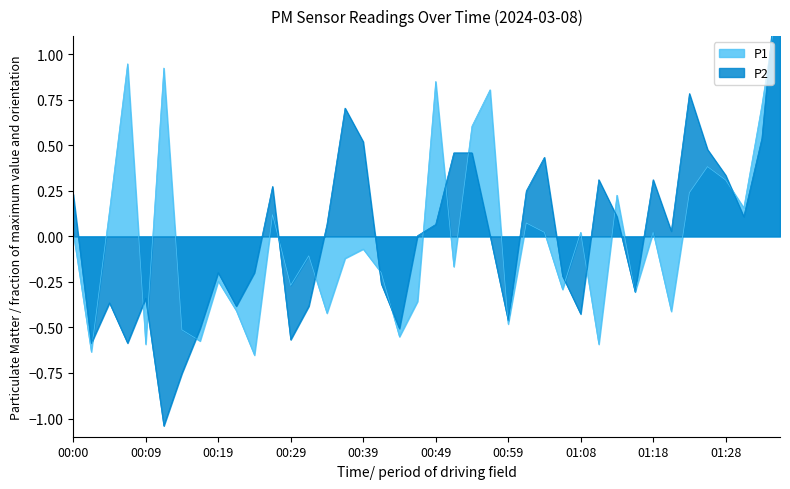

Where do P1 and P2 first cross each other?

00:02 and 00:05